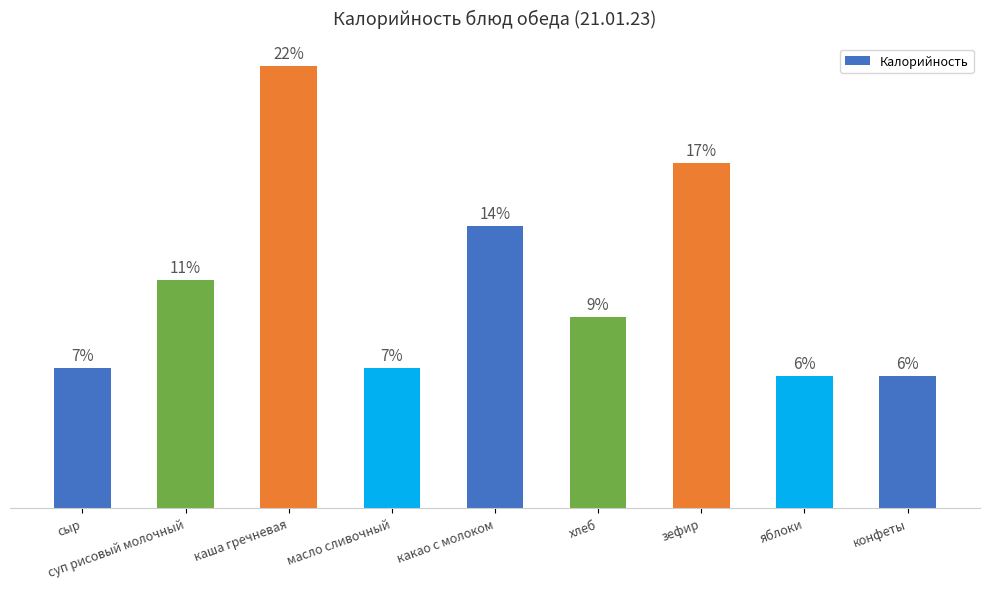

What is the average value?

117.7